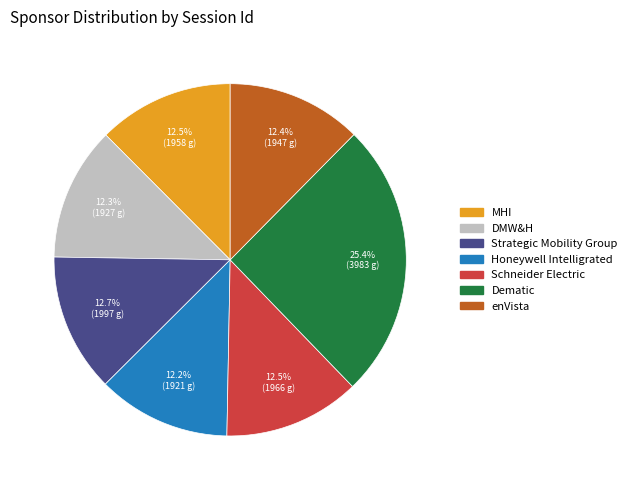

Does any single category account for the majority?

No